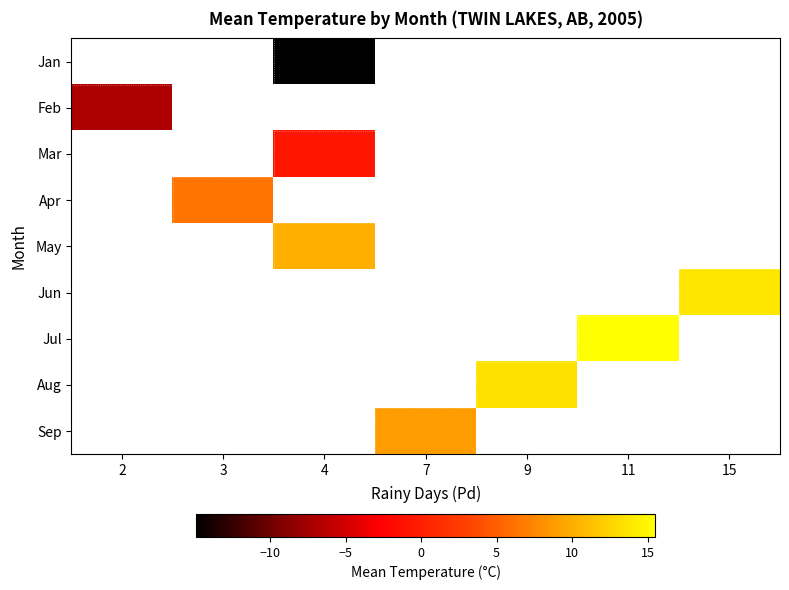

What is the greatest value displayed?

15.5